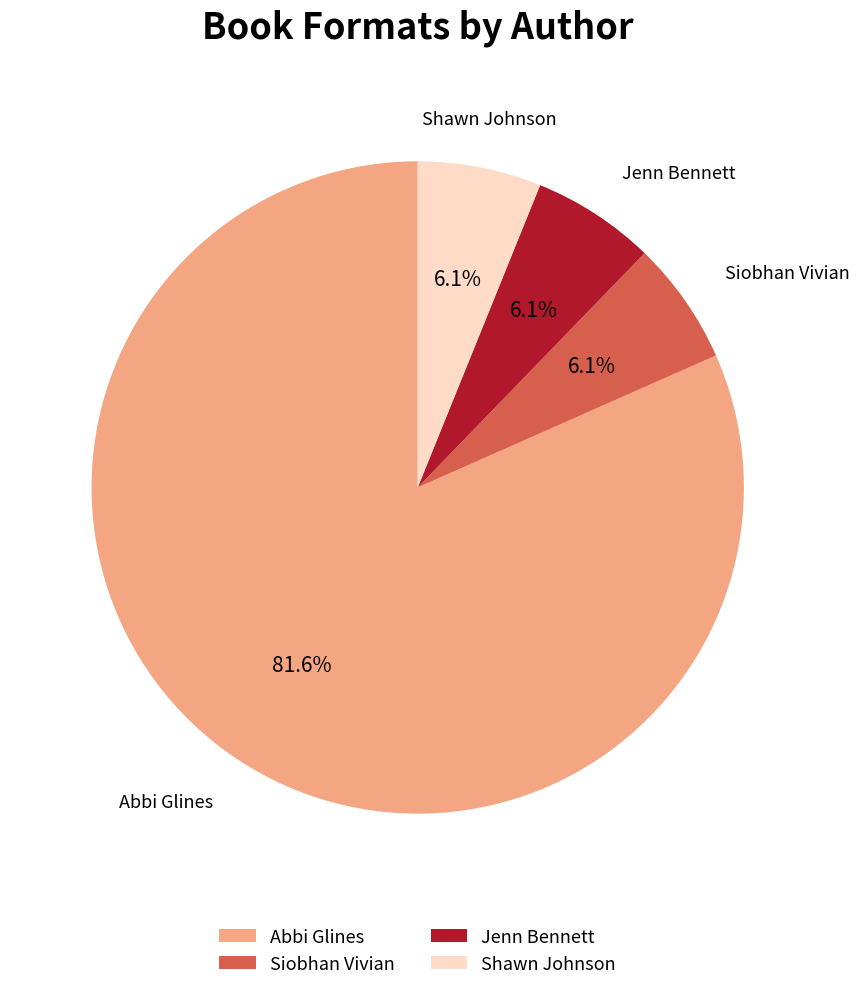

Which slice represents more than half of the pie?

Abbi Glines